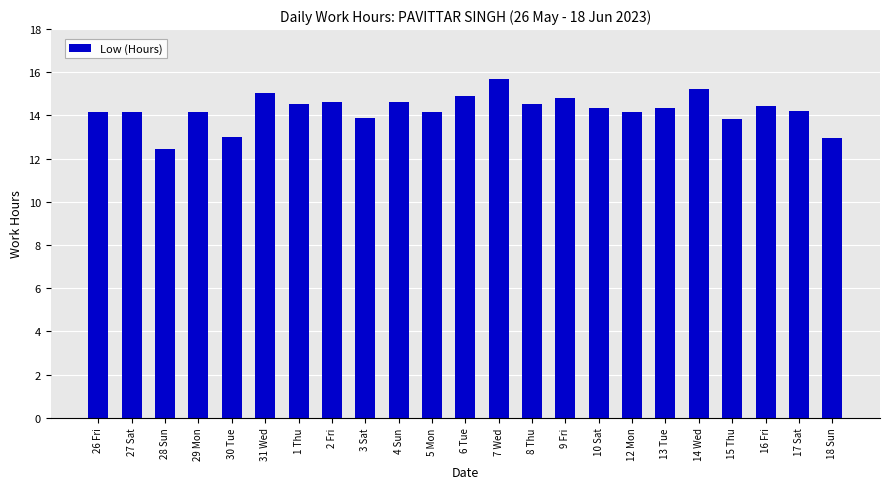

Approximately how many times larger is the value at 16 Fri compared to 6 Tue?

1.0